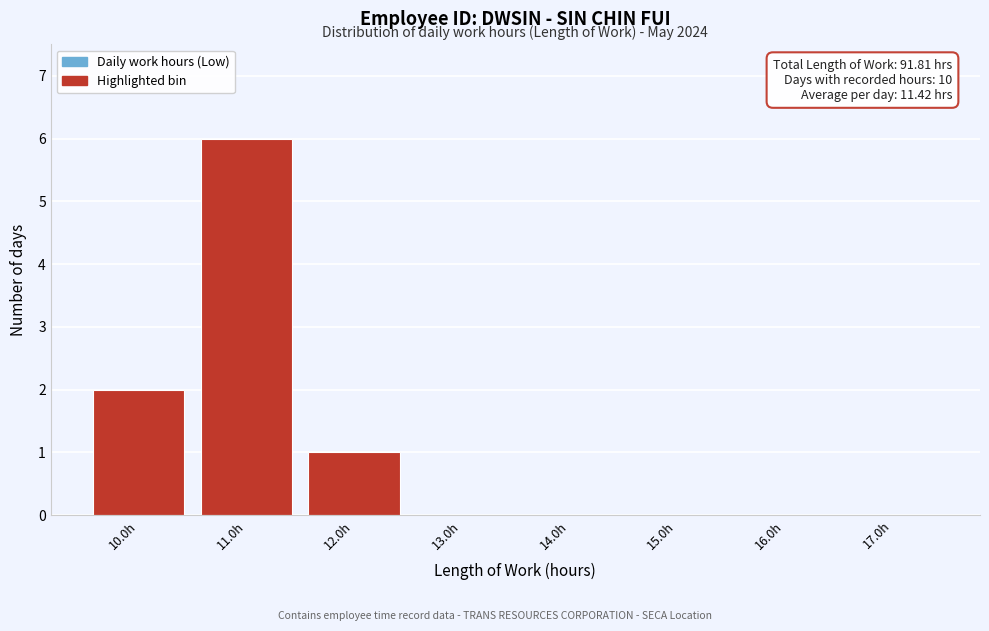

Which range on the x-axis has the tallest bar?

10.5 to 11.5